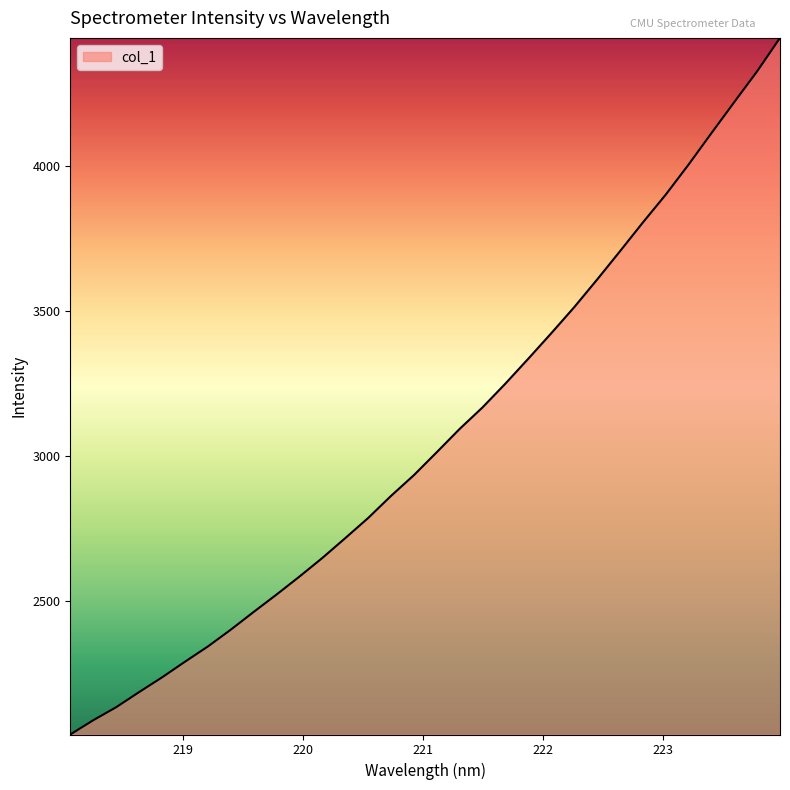

What is the maximum value shown in the chart?

4441.5